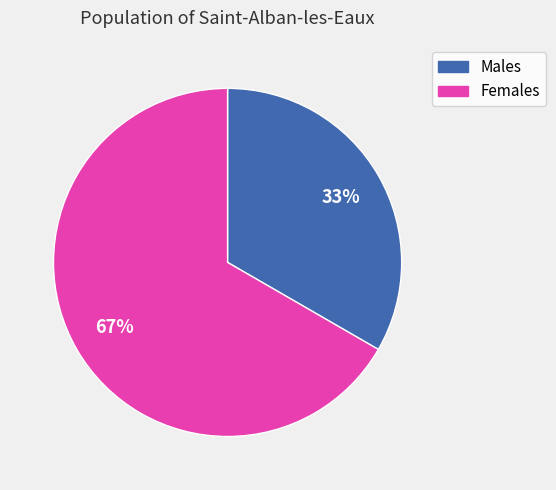

To the nearest percent, what is the combined percentage of Males and Females?

100%